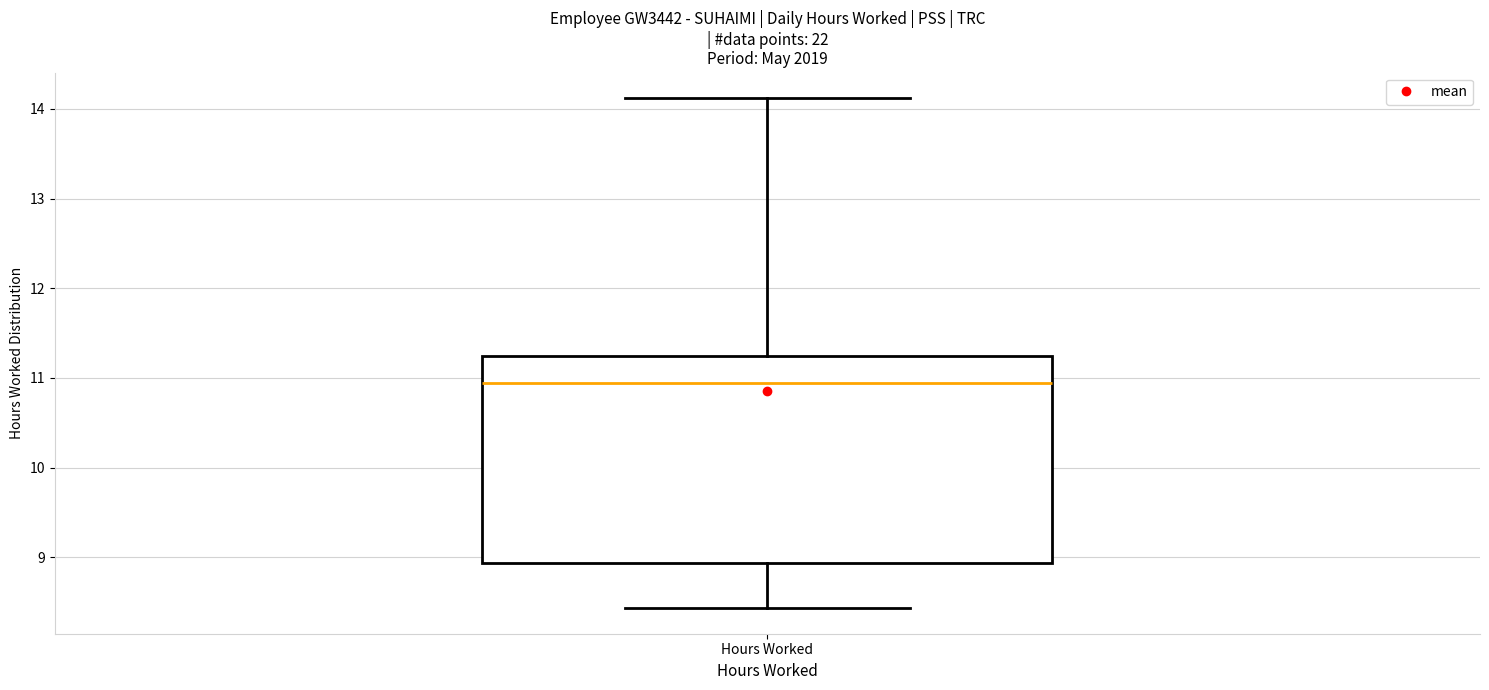

Read this box plot against the y-axis: the position of the median line, the range covered by the box, and the ends of both whiskers. The values are not printed on the chart, so give them approximately, as read against the axis.

median 10.9, box 8.9 to 11.2, whiskers 8.4 to 14.1